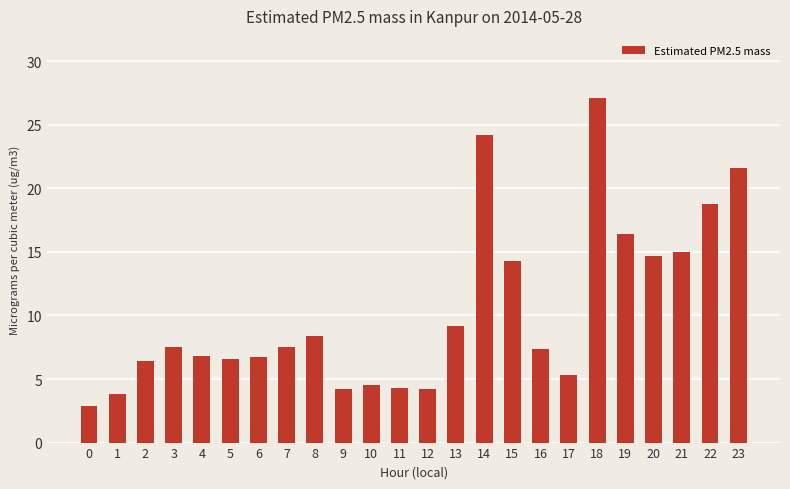

What value does the data have at 20?

14.7